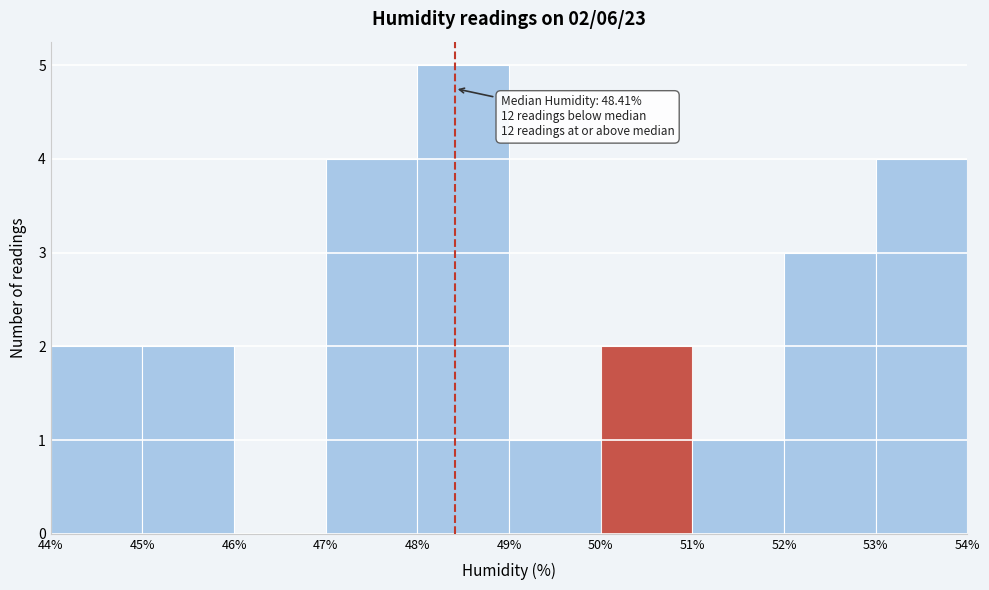

Over which range of the x-axis is the bar tallest?

48% to 49%